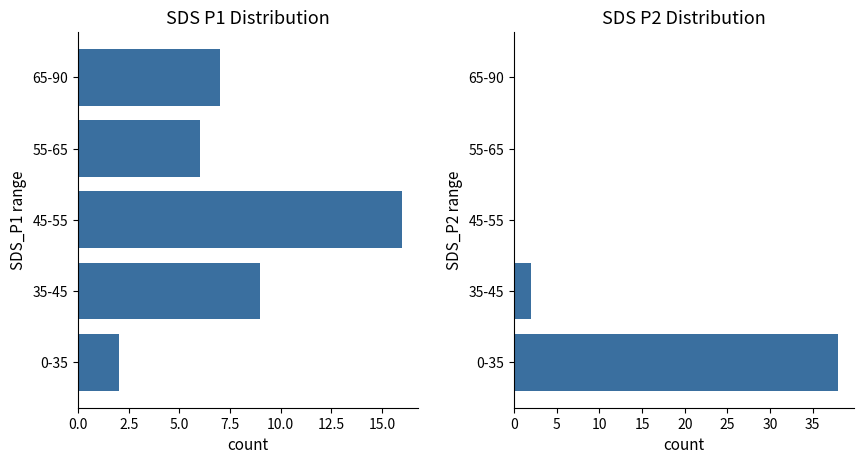

How many positive values does the SDS_P2 series have?

2